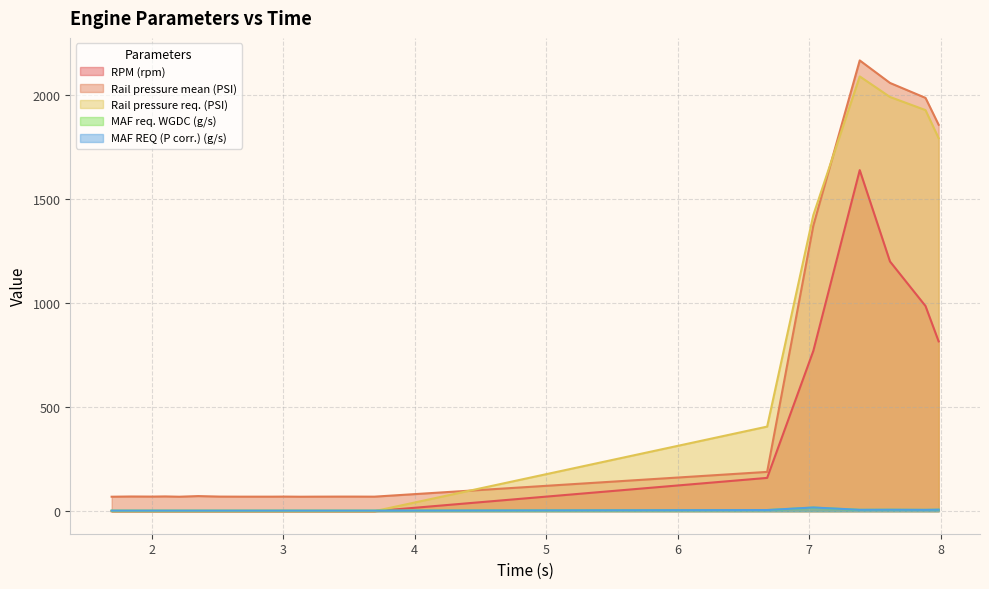

List the series in order of their peak value, lowest first.

MAF req. WGDC (g/s), MAF REQ (P corr.) (g/s), RPM (rpm), Rail pressure req. (PSI), Rail pressure mean (PSI)